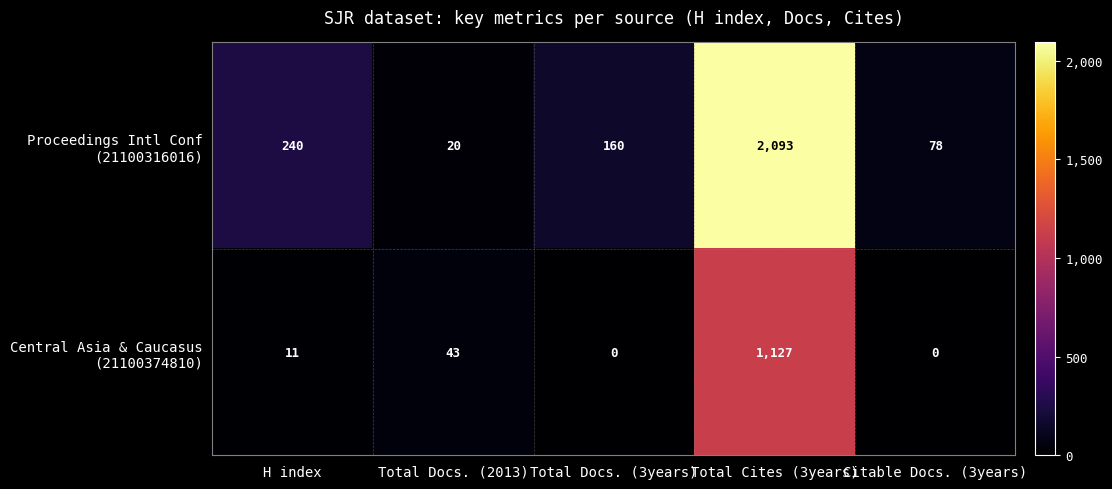

At which category does the chart reach its peak across all series?

Total Cites (3years)